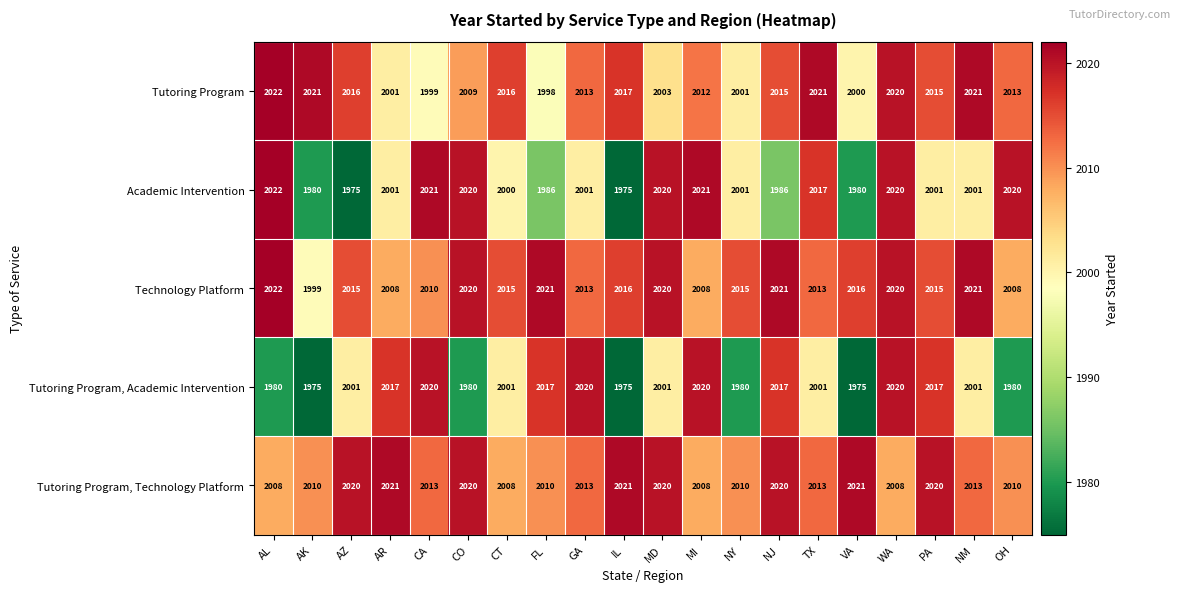

Which category has the lowest value in the Technology Platform series?

AK